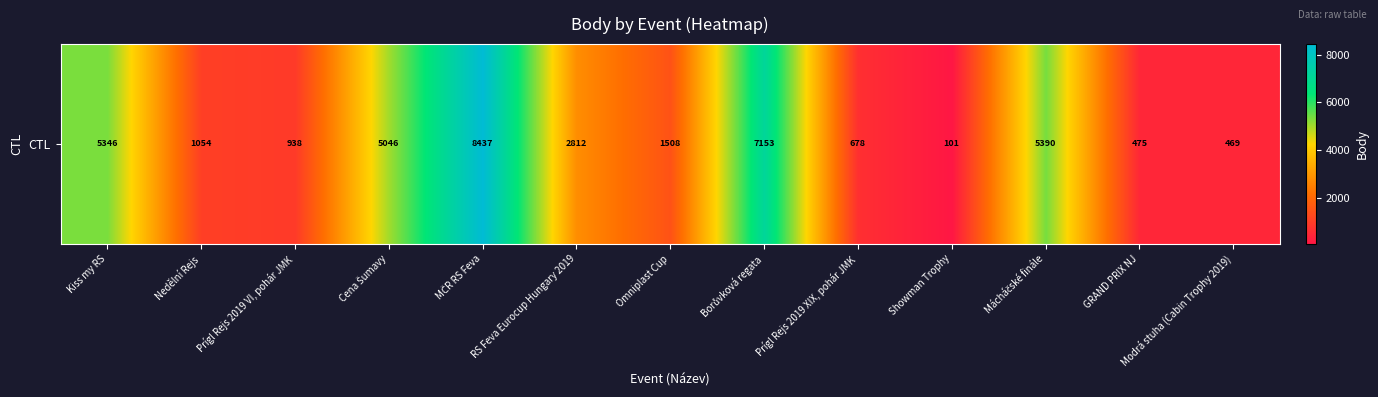

At which label does the data first exceed 1508?

Kiss my RS